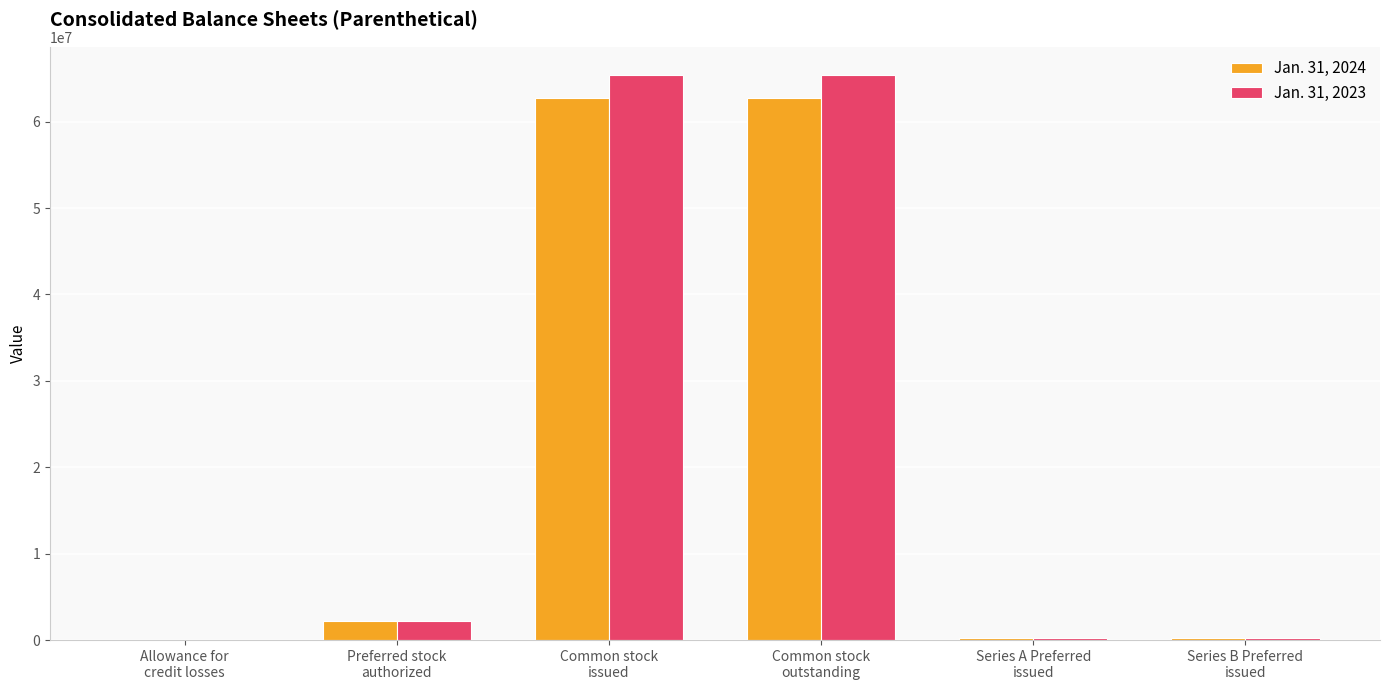

What is the maximum value shown in the chart?

65404000